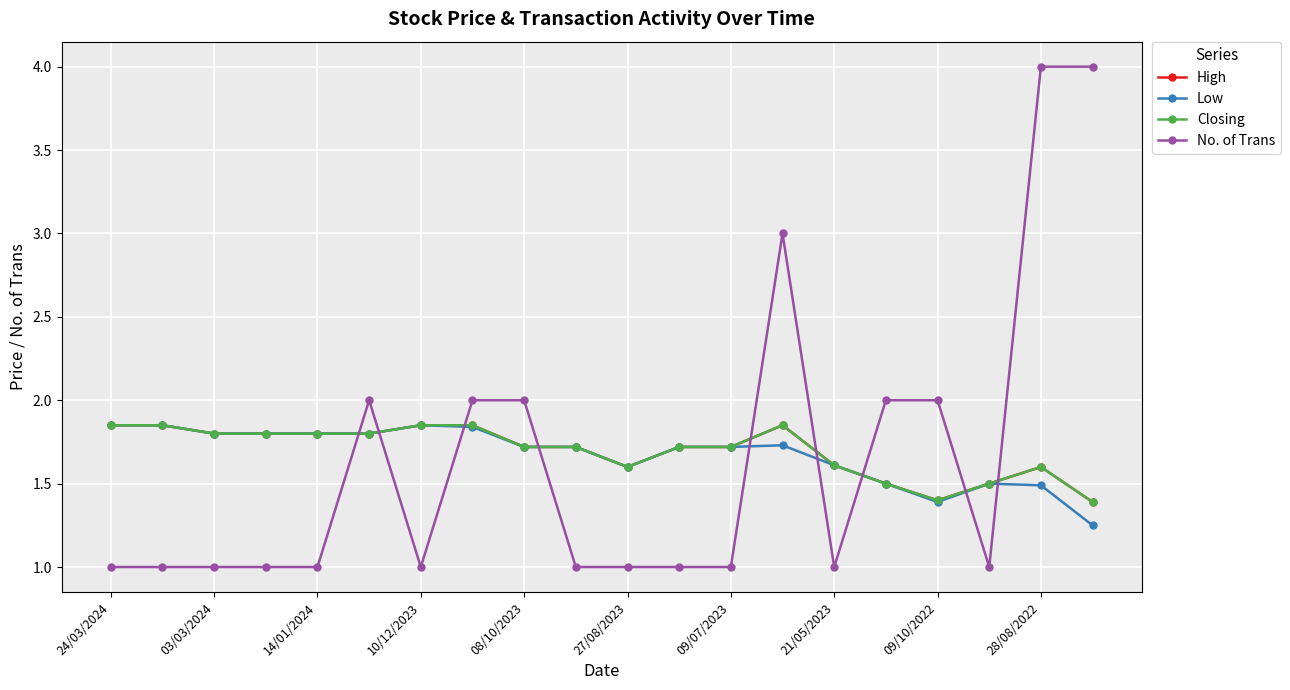

Does the chart have visible grid lines?

Yes